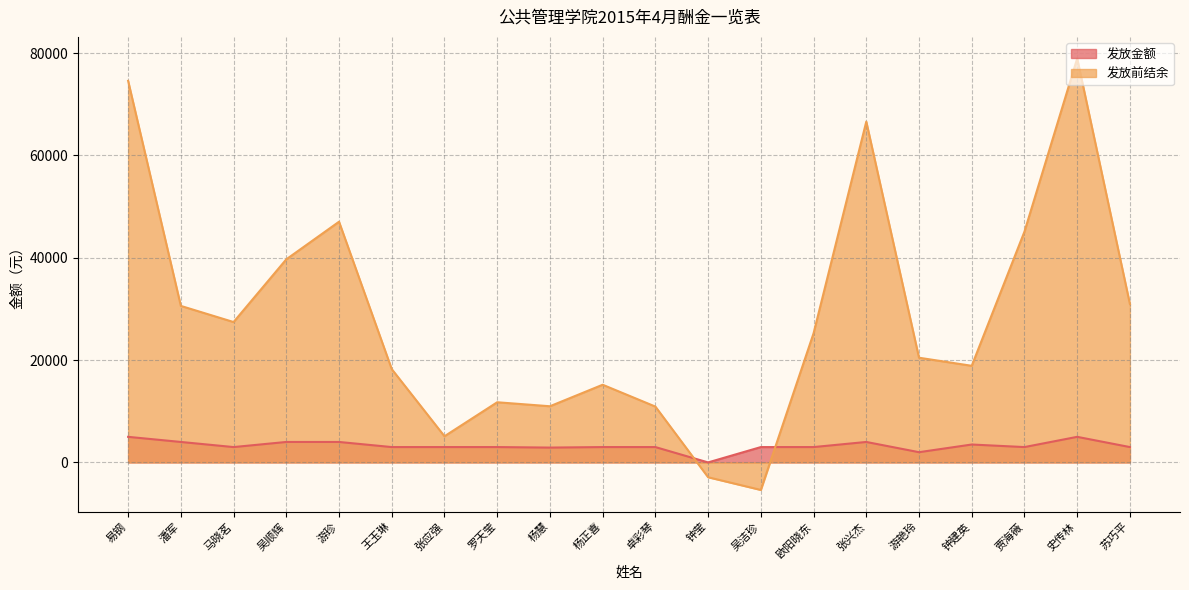

Between 易钢 and 杨慧, which series saw the biggest shift?

发放前结余